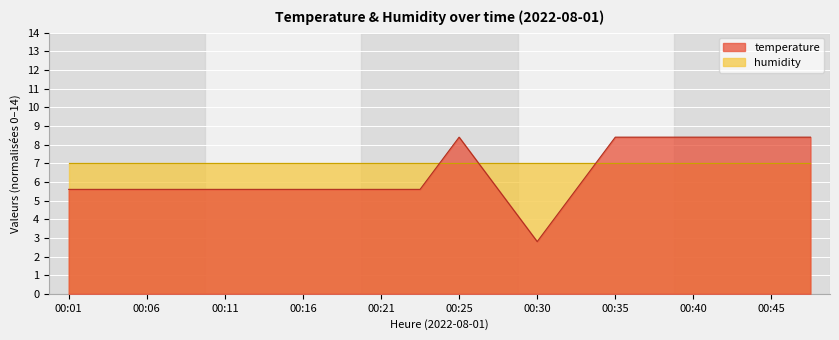

At which category does the chart reach its minimum across all series?

00:30